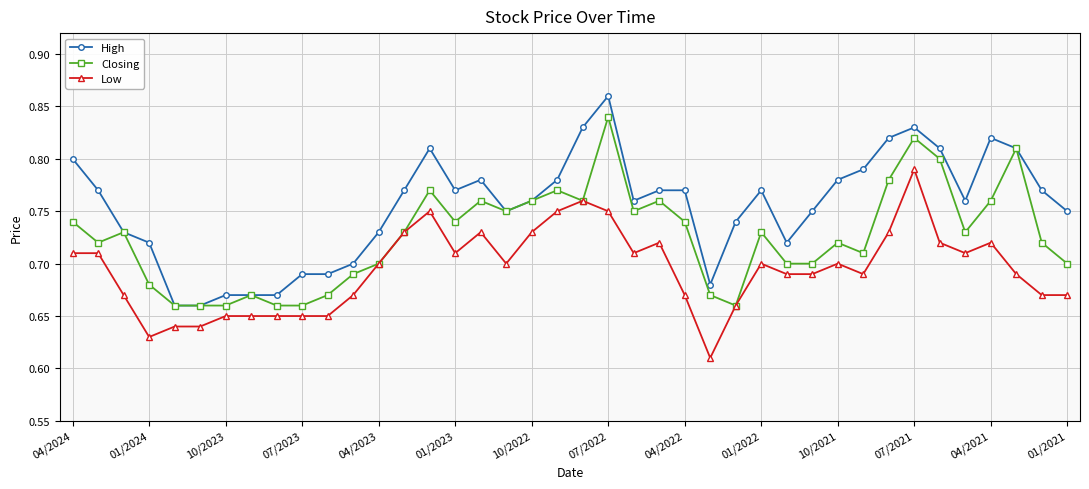

List the series in order of their overall mean, lowest first.

Low, Closing, High